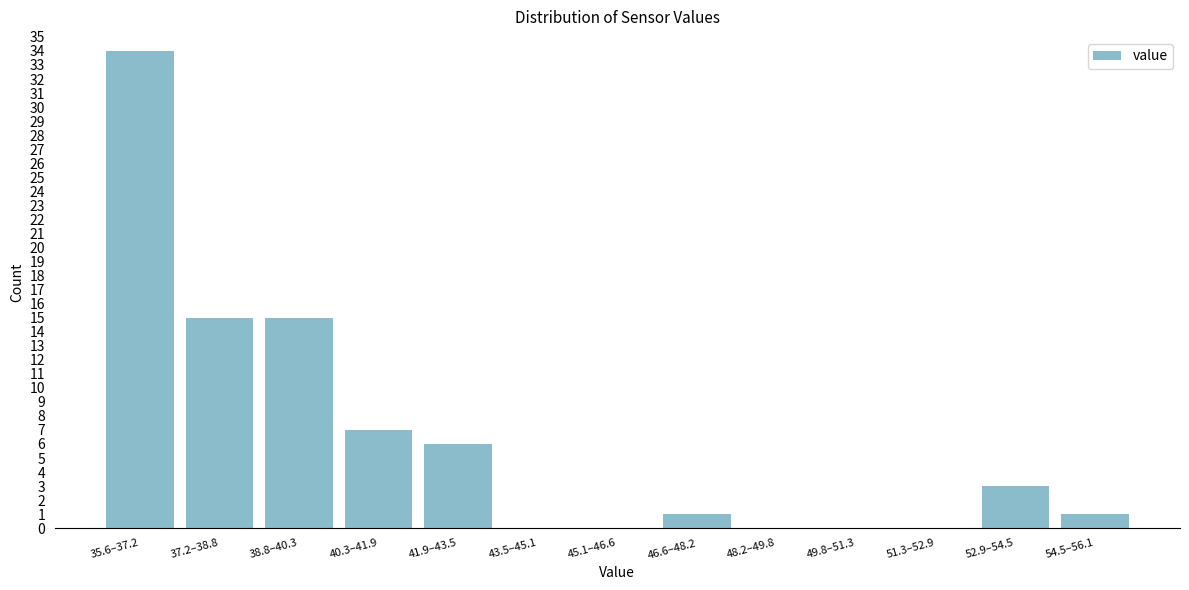

Reading right to left, transcribe all the data shown in this chart.

54.5–56.1=1	52.9–54.5=3	51.3–52.9=0	49.8–51.3=0	48.2–49.8=0	46.6–48.2=1	45.1–46.6=0	43.5–45.1=0	41.9–43.5=6	40.3–41.9=7	38.8–40.3=15	37.2–38.8=15	35.6–37.2=34